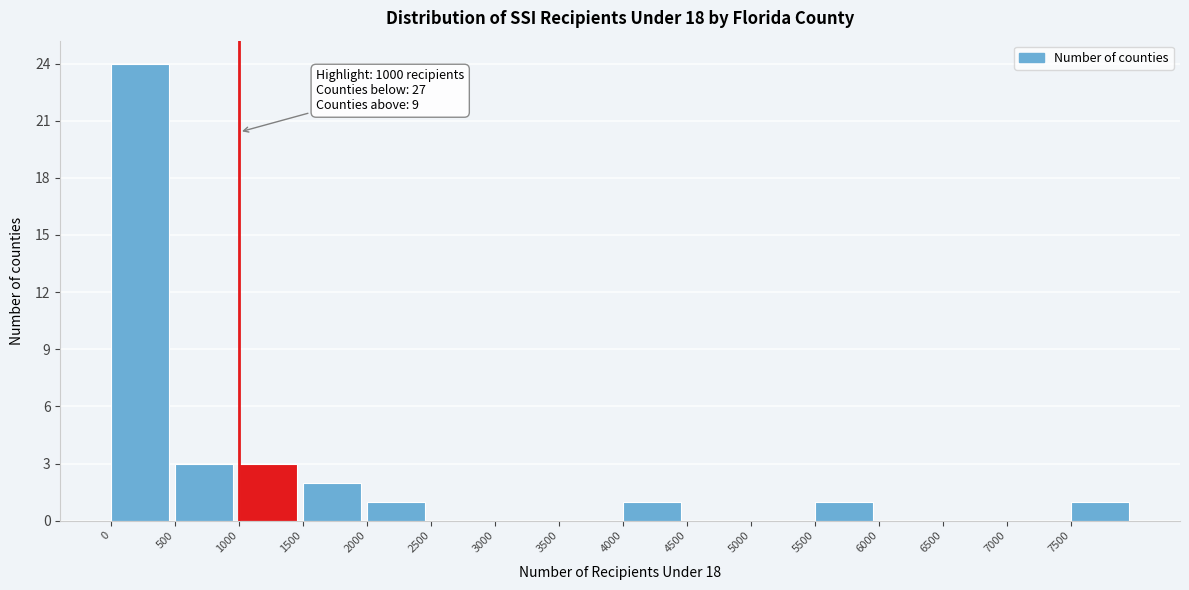

Over which range of the x-axis is the bar tallest?

0 to 500